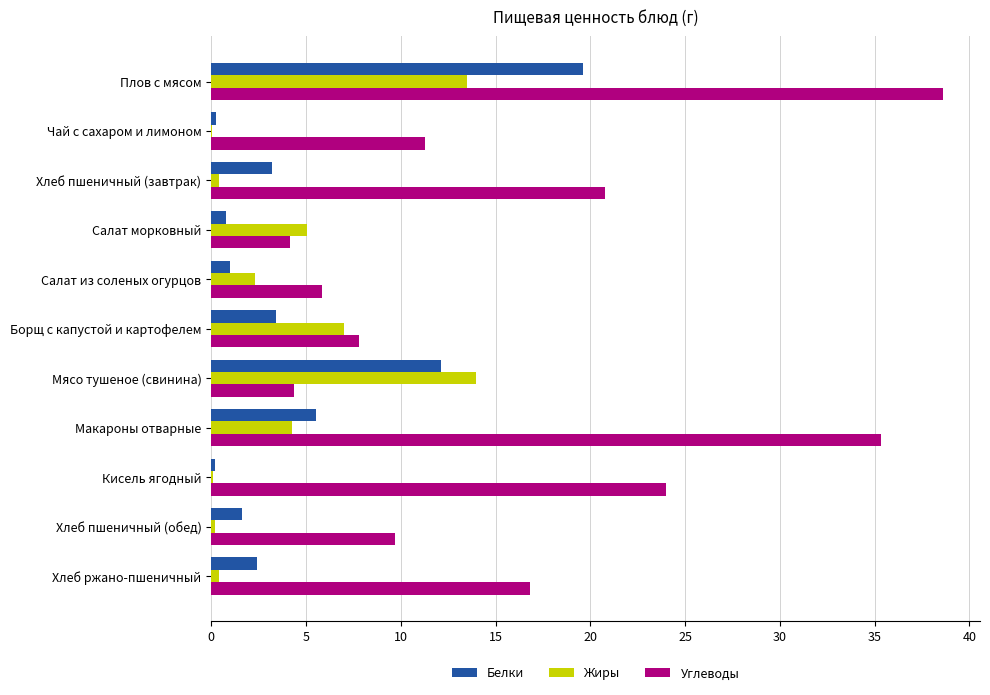

What is the sum of all Углеводы values?

178.7